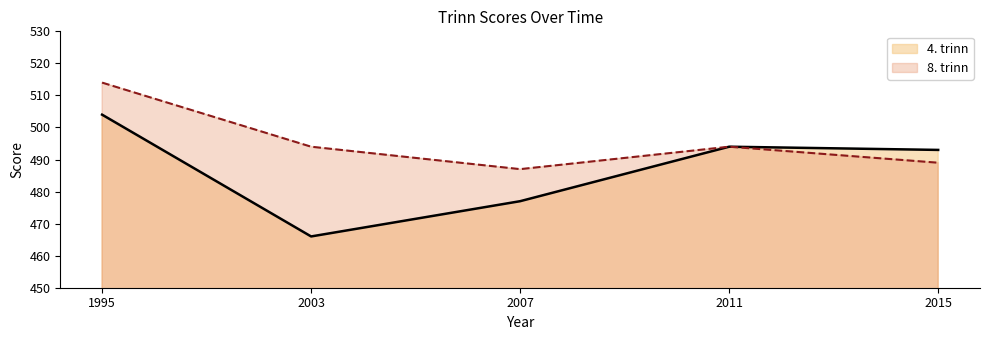

The 4. trinn series shows 466 at 2003. True or false?

True